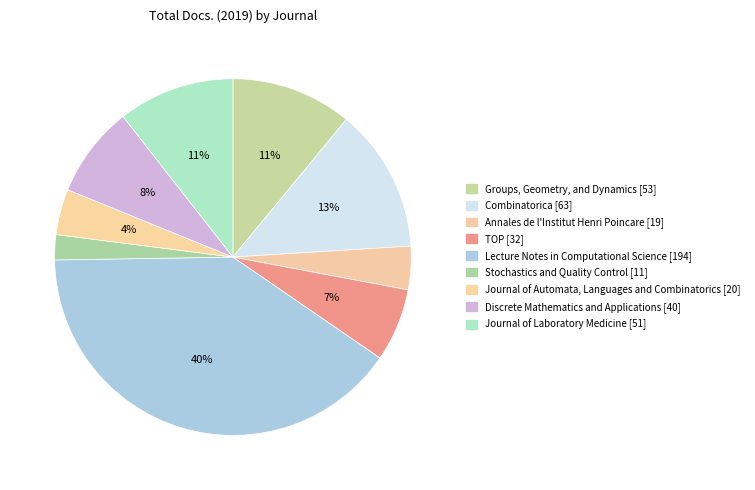

To the nearest percent, what is the difference between the Combinatorica and Groups, Geometry, and Dynamics slice percentages?

2%